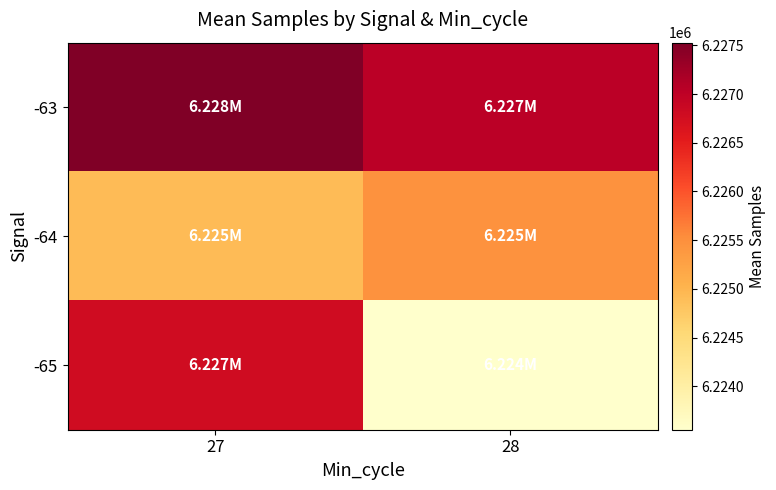

What is the difference between the highest and lowest values at 28?

3486.8